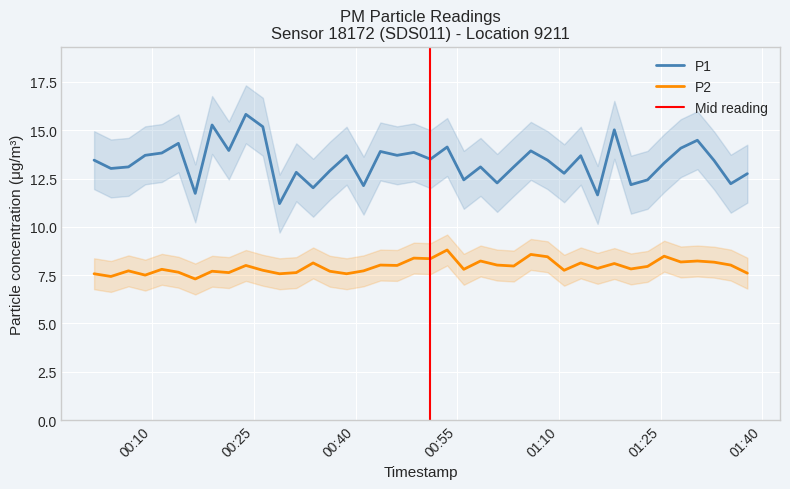

Does the chart display data point markers on the line(s)?

No